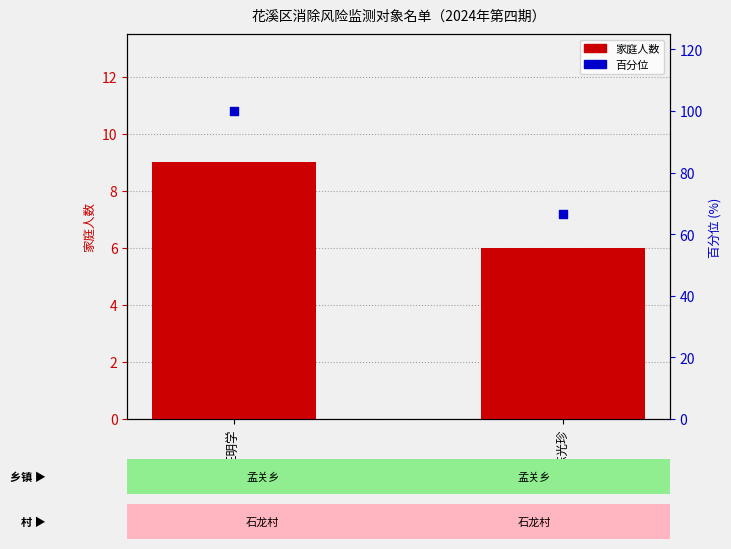

Which series reaches the minimum Y coordinate?

家庭人数